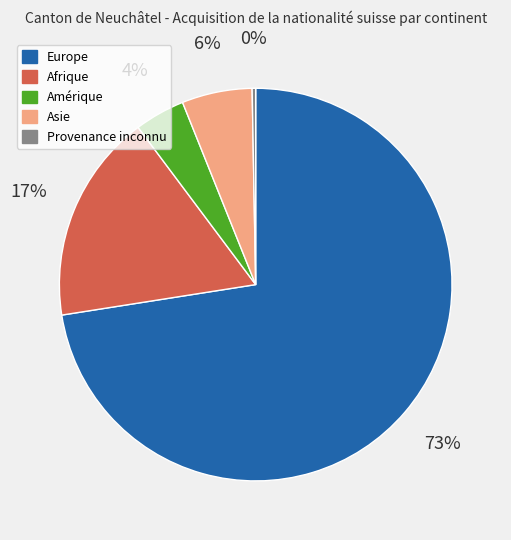

How many segments does this pie chart have?

5